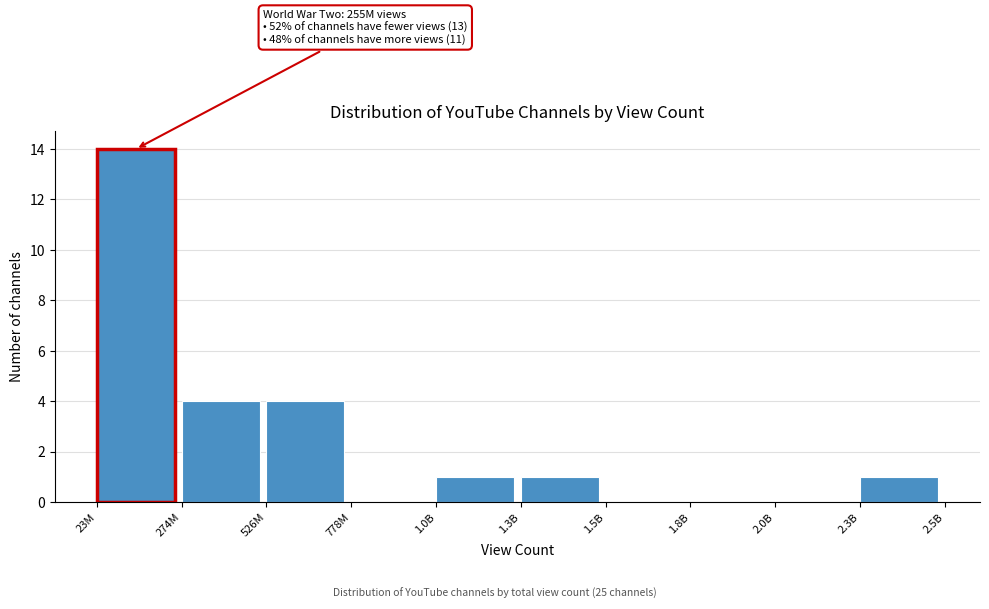

Reading left to right, what are all the values shown in this chart?

23M=14	274M=4	526M=4	778M=0	1.0B=1	1.3B=1	1.5B=0	1.8B=0	2.0B=0	2.3B=1